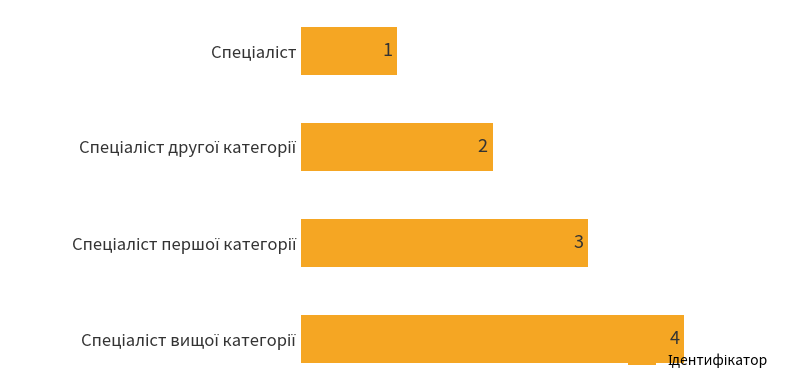

Count the values in the range 2 to 4.

3